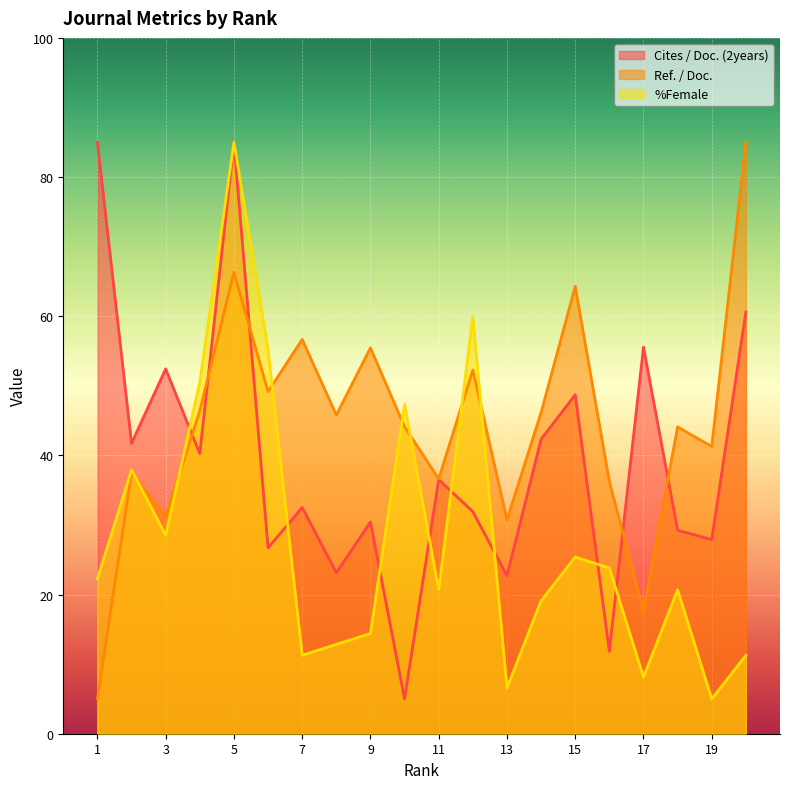

In Ref. / Doc., how many points are higher than both neighbors (excluding endpoints)?

7